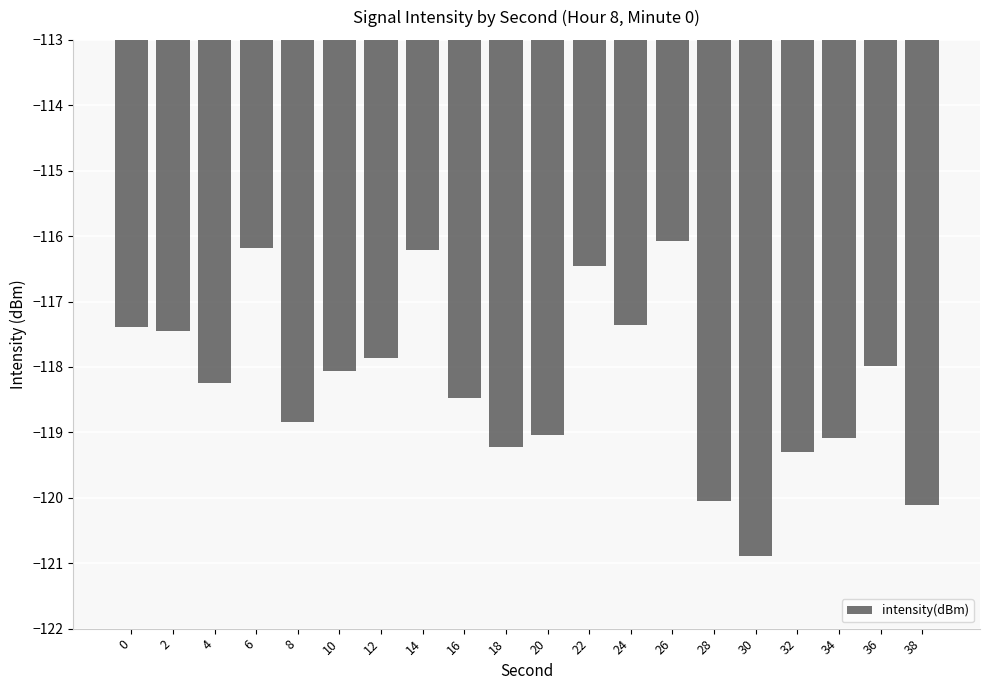

Are the bars horizontal?

No